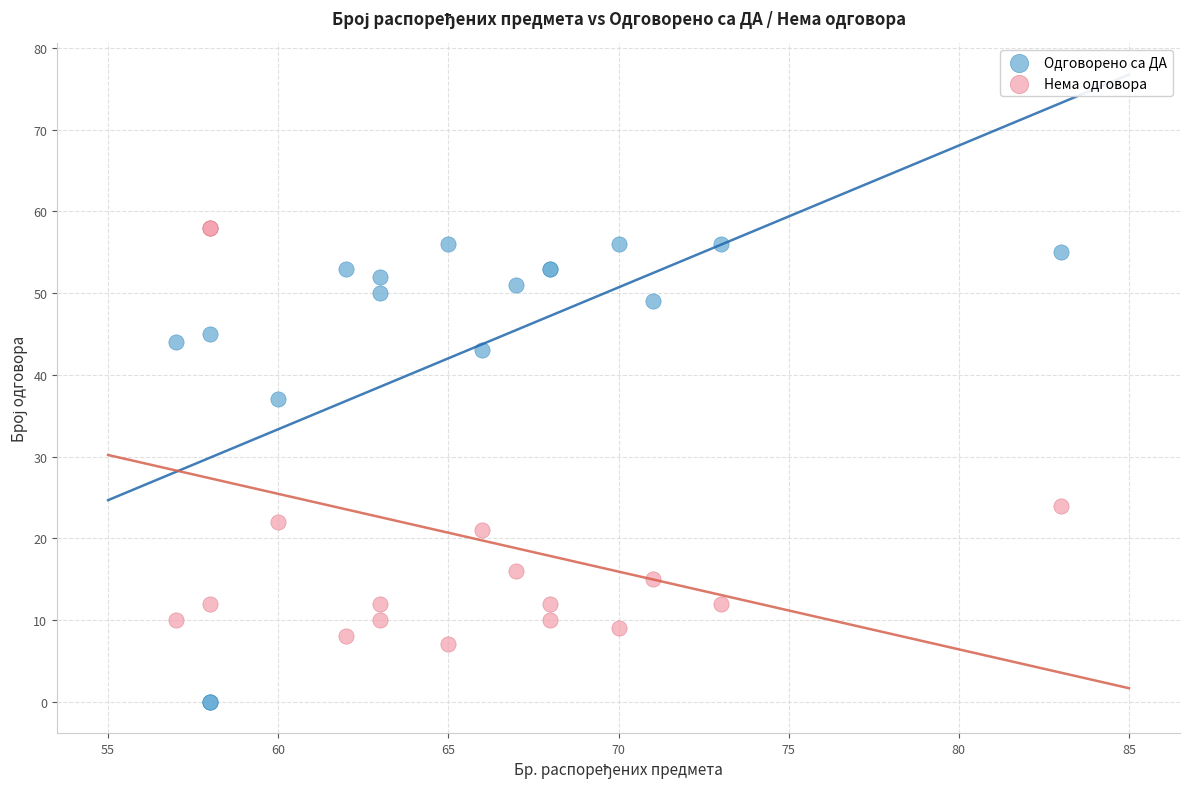

Which series has the largest Y range (max minus min)?

Одговорено са ДА